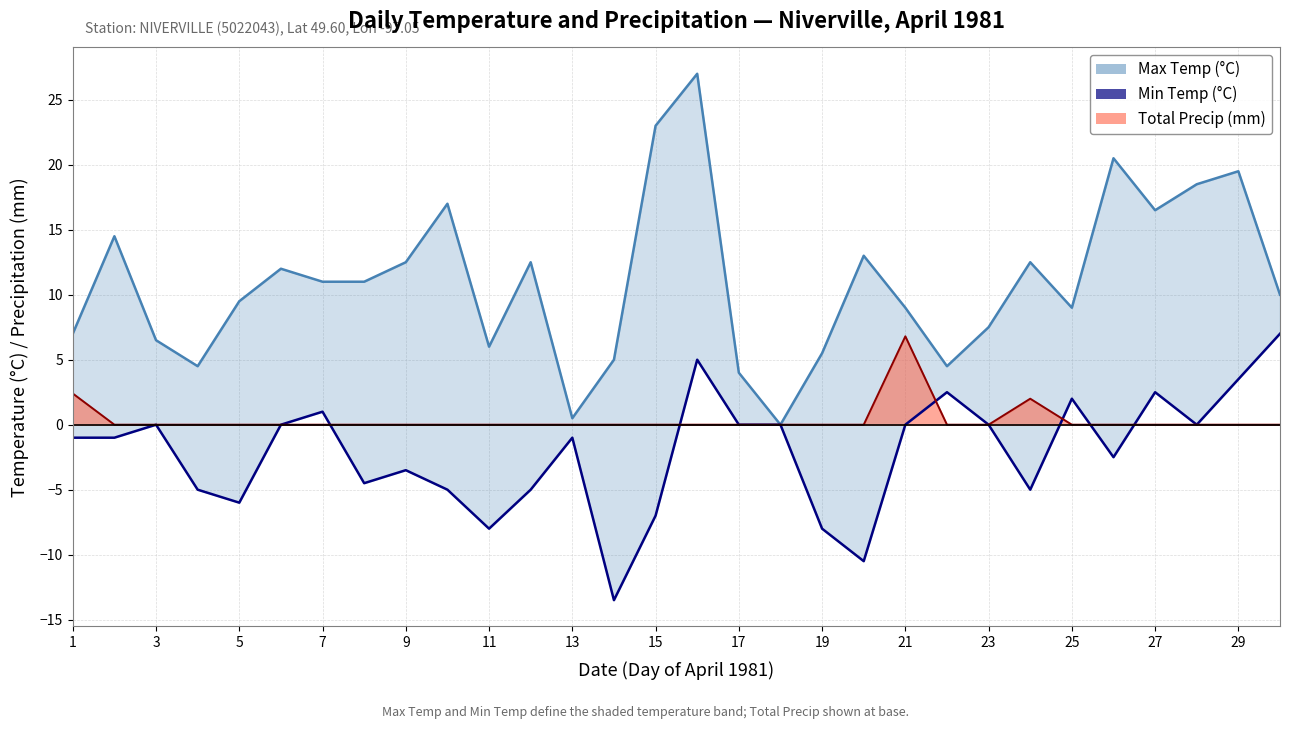

True or false: Total Precip (mm) has more than 0 interior local peaks.

True